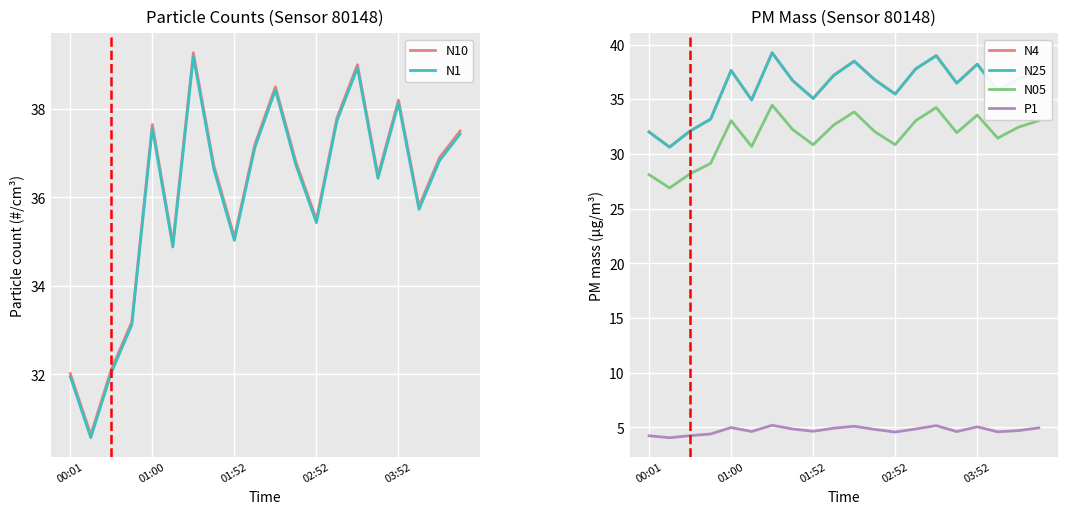

The value of N1 at 02:52 is 35.4. True or false?

True